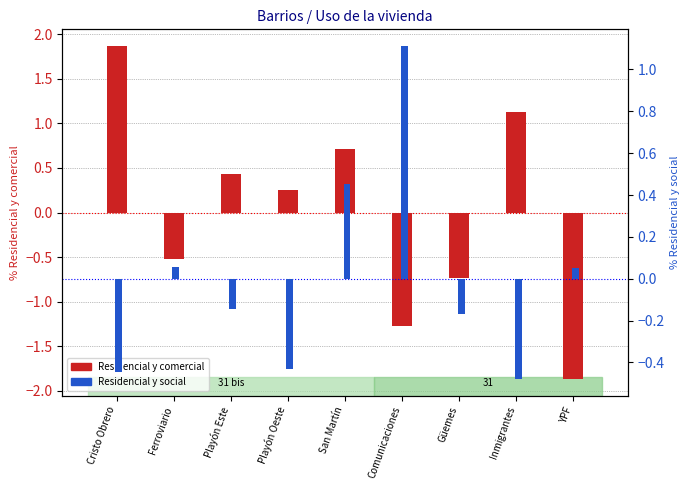

How many categories are shown in the chart?

9